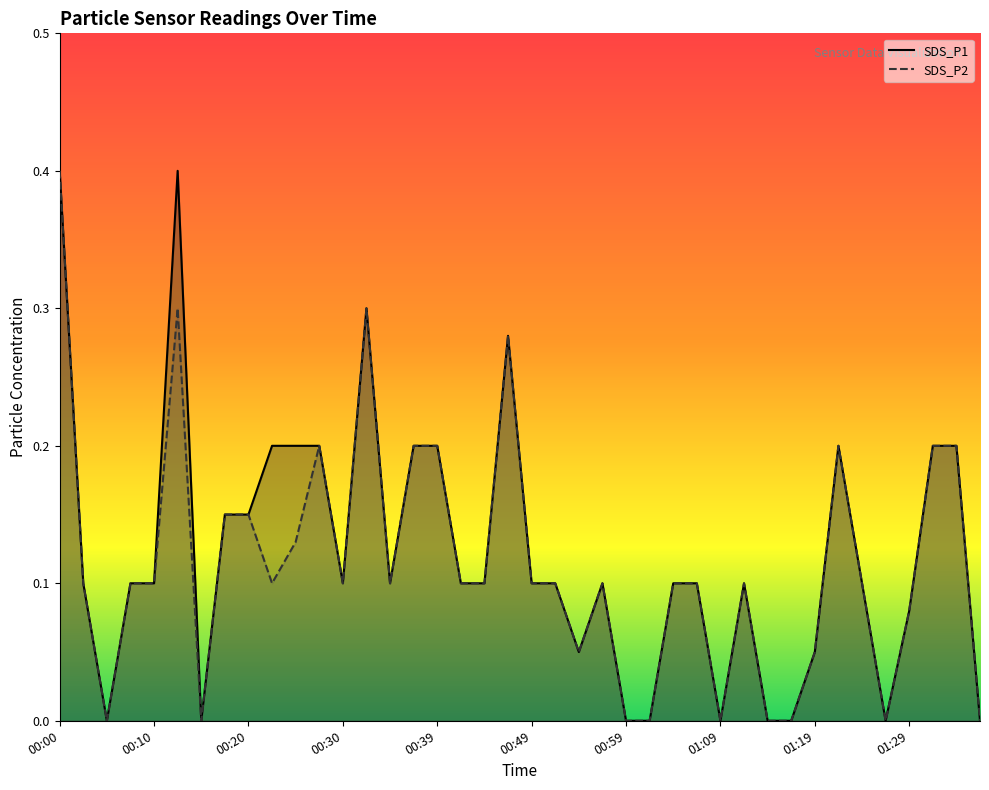

How many data points does each series have?

40